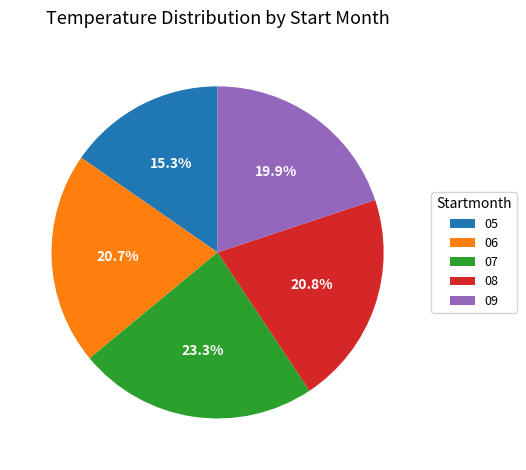

The 05 slice represents 20% of the pie. True or false?

False